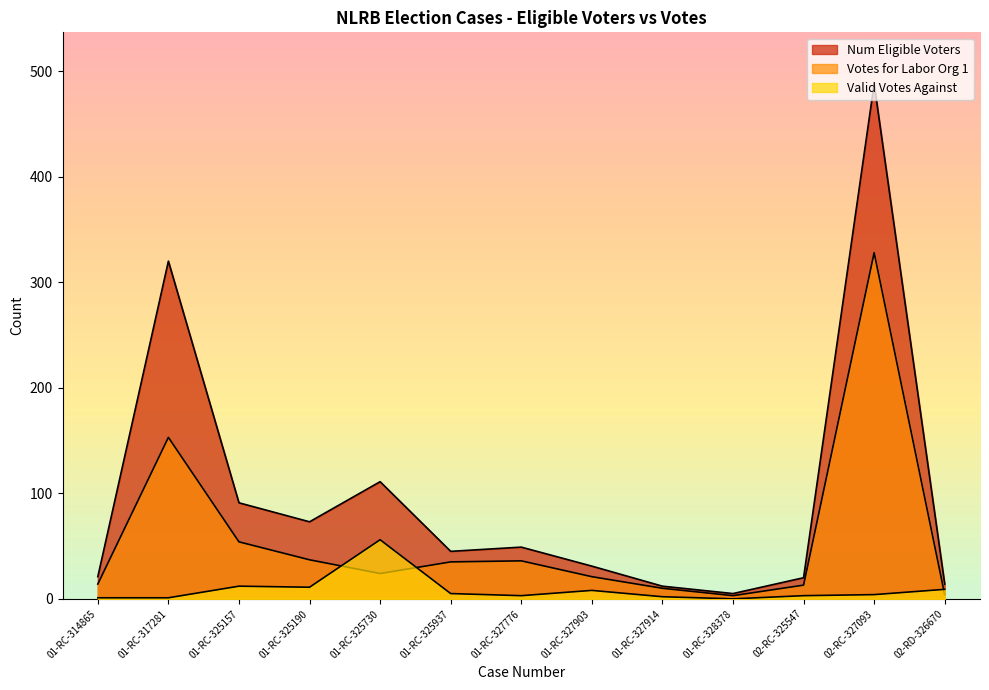

Which has a higher value, 01-RC-325157 or 02-RD-326670?

01-RC-325157